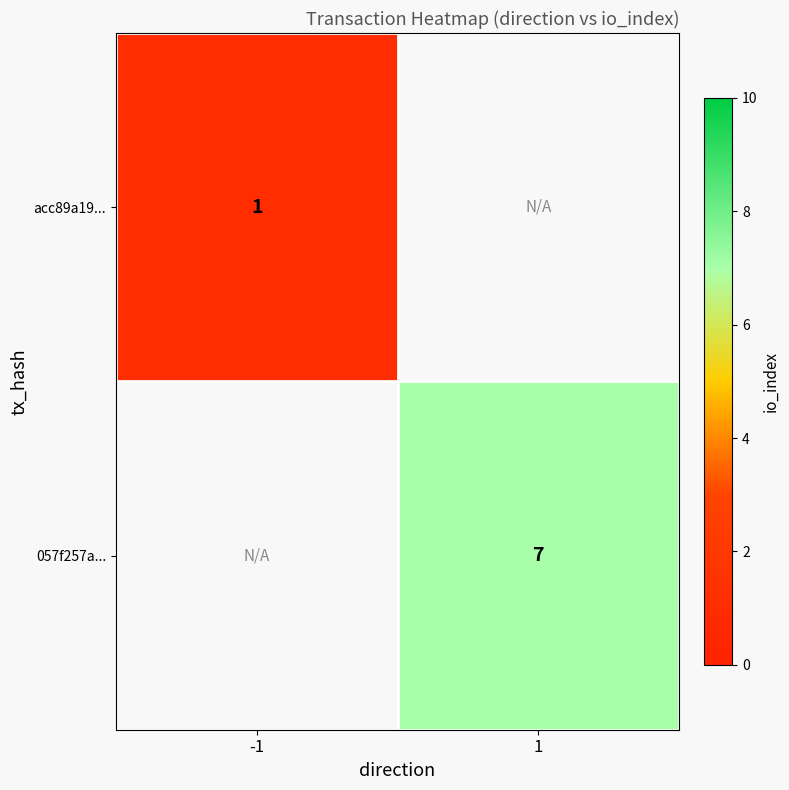

Is it true that acc89a19... equals 1 at -1?

True